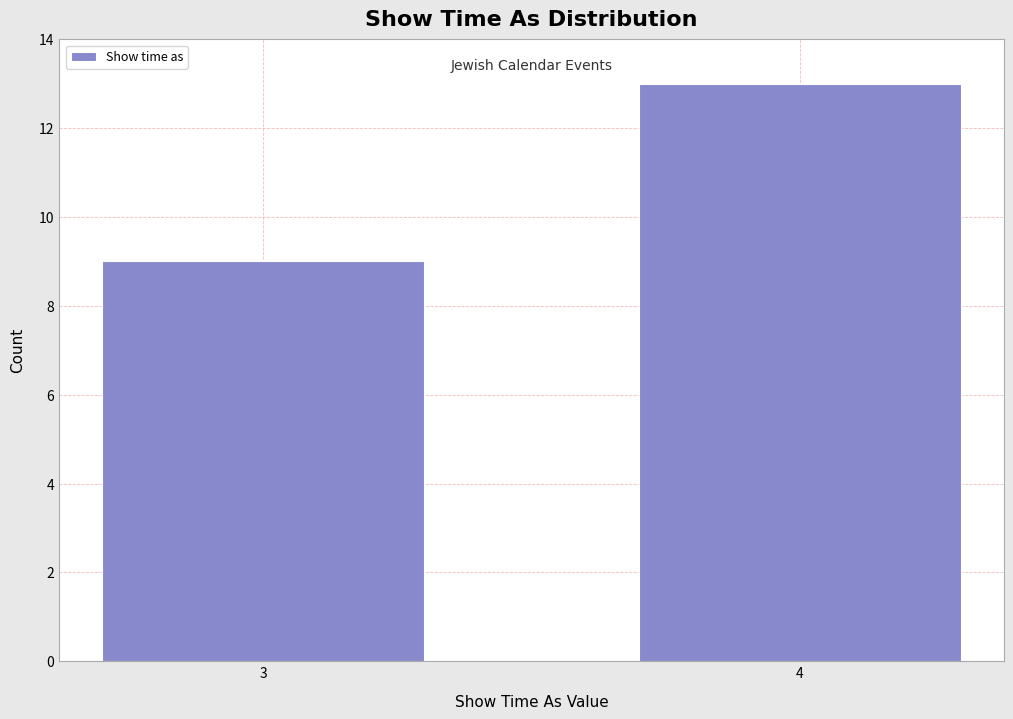

Reading left to right, what are all the values shown in this chart?

9	13